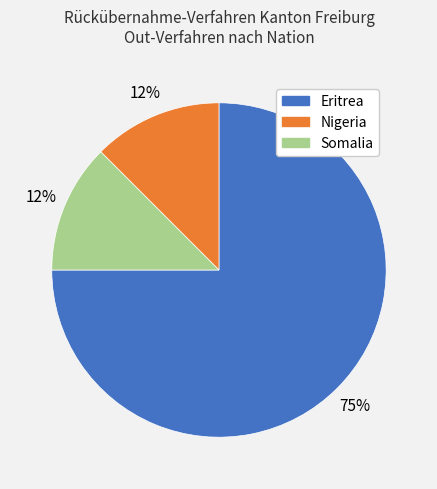

Combined, do Nigeria and Somalia account for over 50%?

No